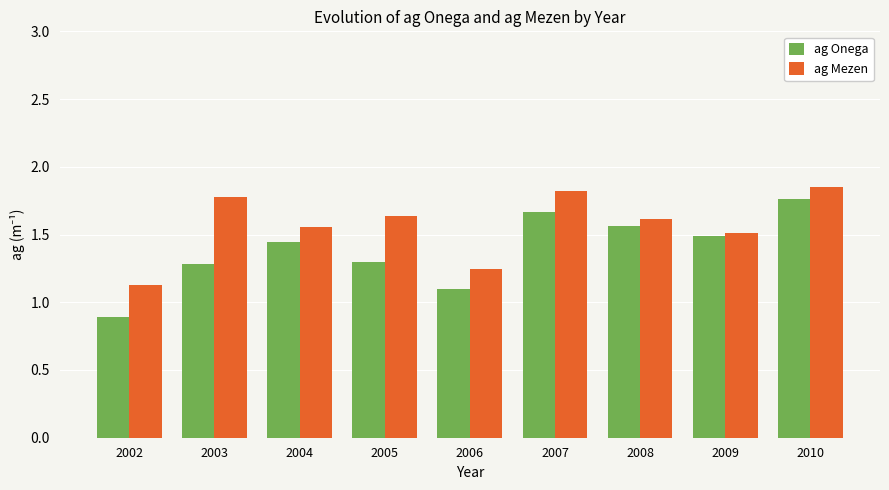

What are all the series names shown in the legend?

ag Onega, ag Mezen